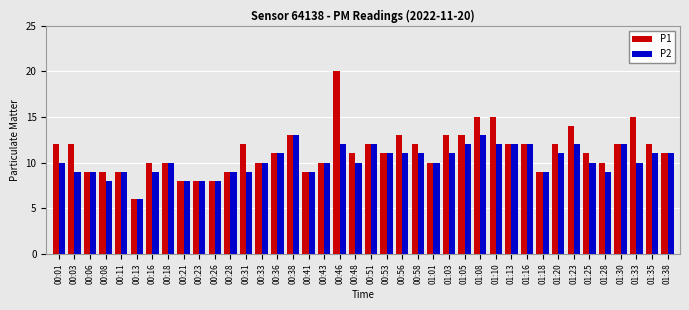

At 01:28, list the series in order from smallest to largest.

P2, P1